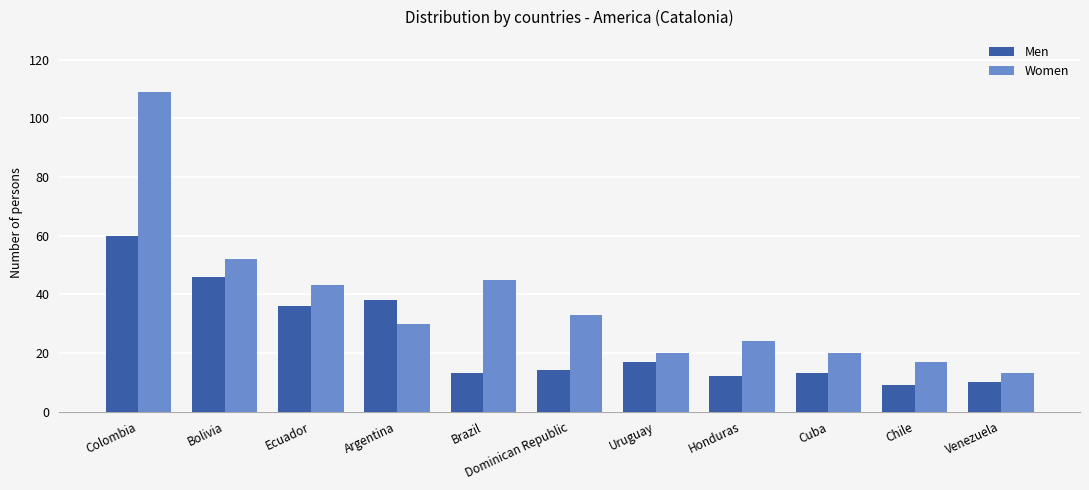

What is the difference between the second highest and second lowest values in the Men series?

36